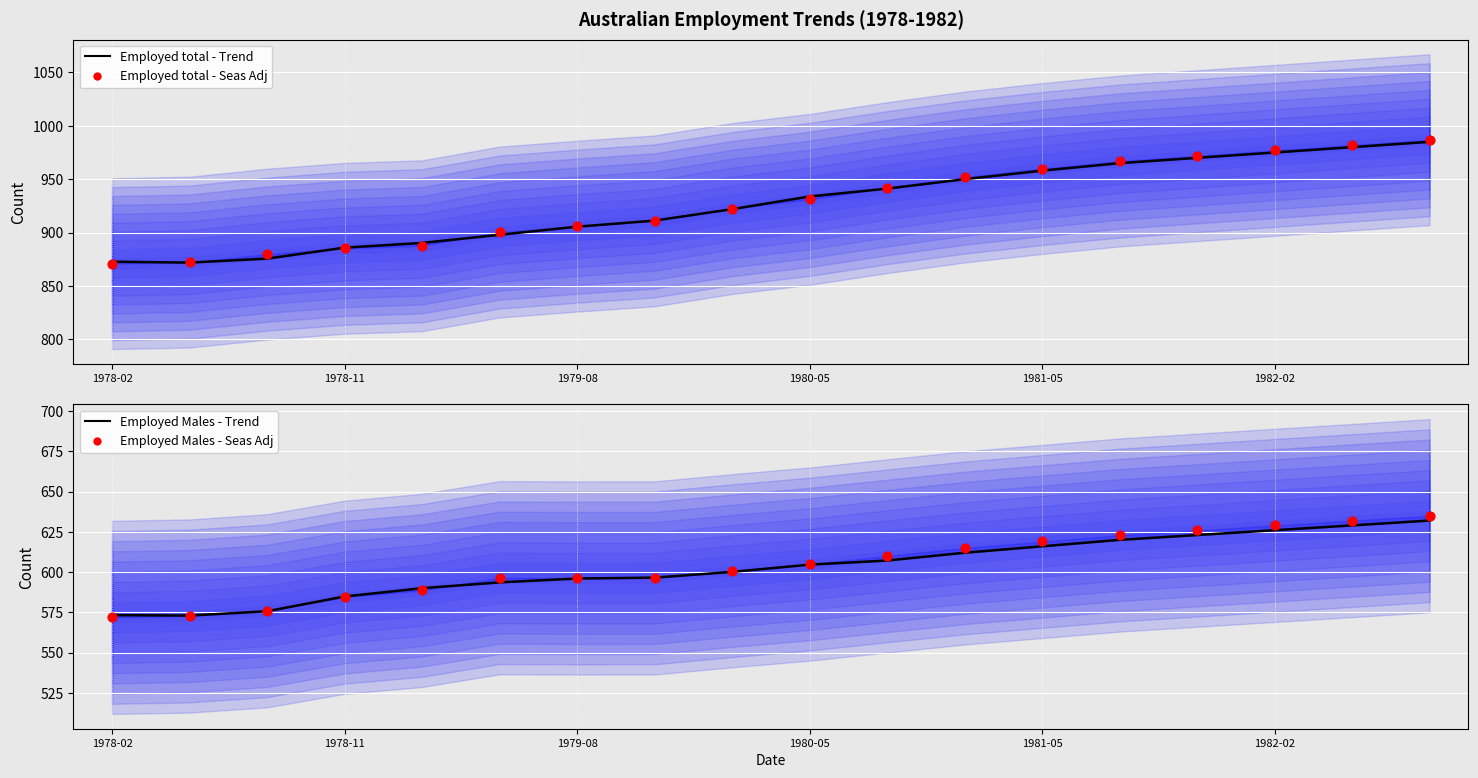

At which category is the sum across all series the highest?

17